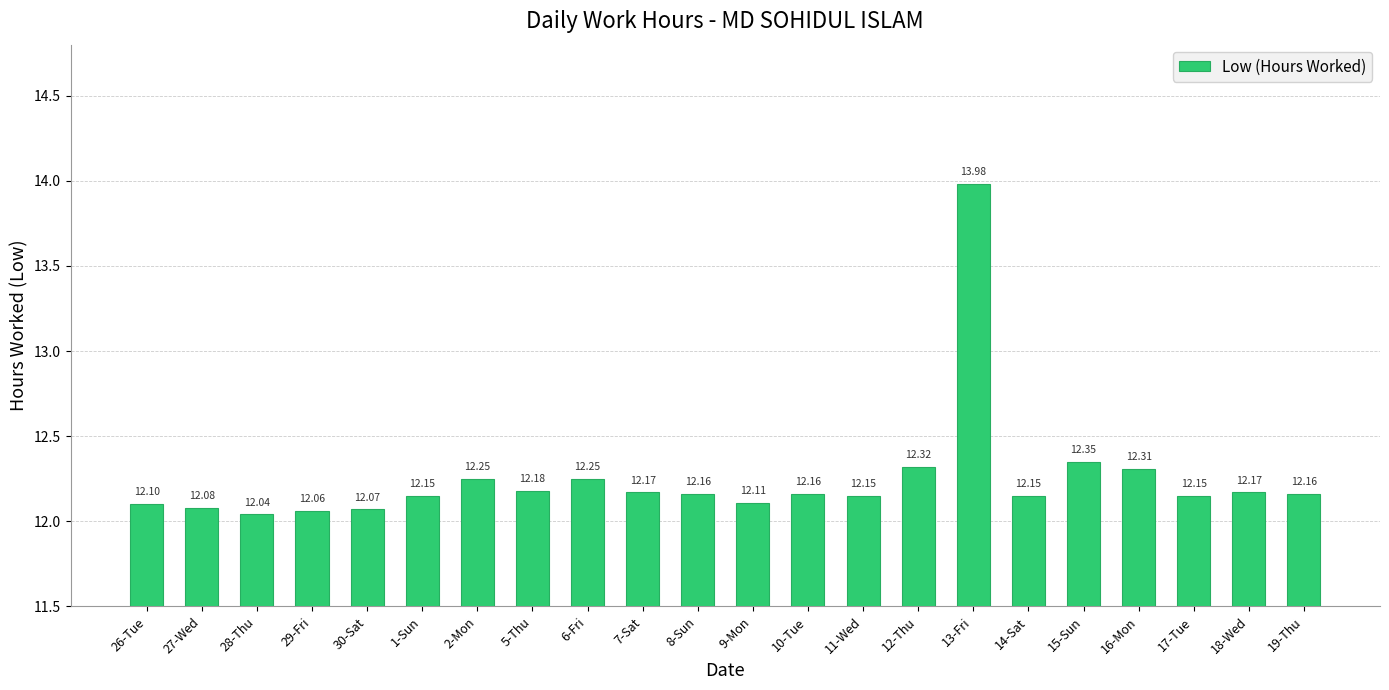

What is the smallest value displayed?

12.0